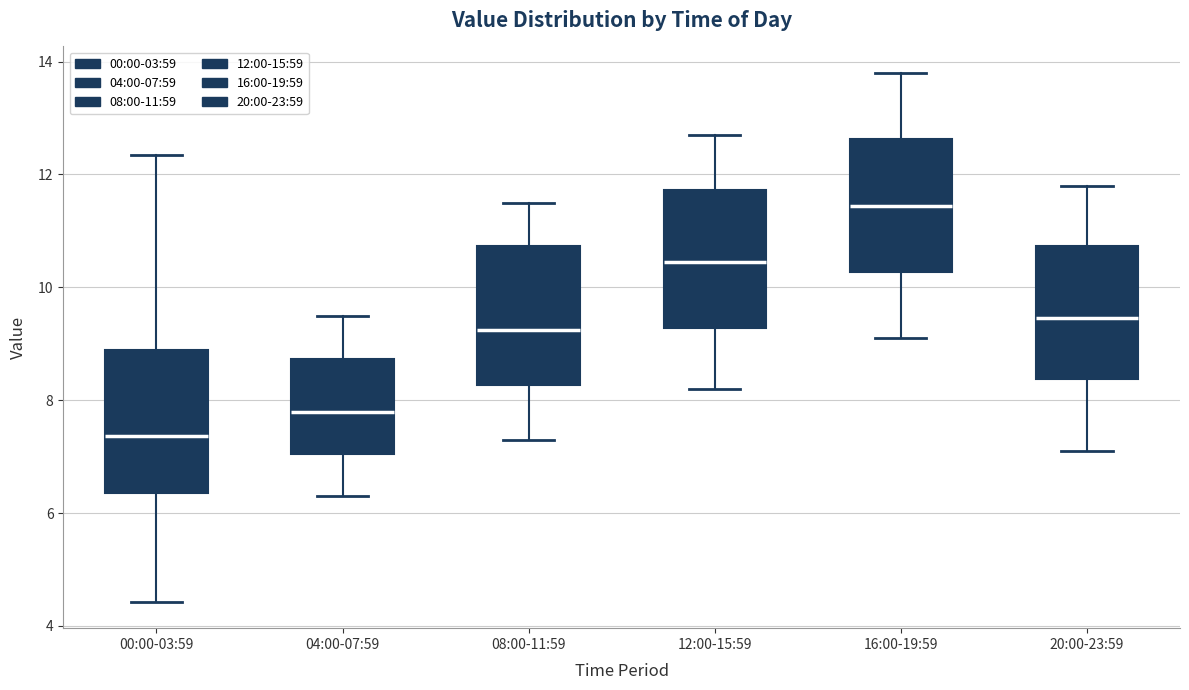

Reading left to right, read every box against the y-axis: the position of its median line, the range the box covers, and the ends of its whiskers. The values are not printed on the chart, so give them approximately, as read against the axis.

00:00-03:59: median 7.4, box 6.4 to 8.8, whiskers 4.4 to 12.4
04:00-07:59: median 7.8, box 7.0 to 8.8, whiskers 6.4 to 9.6
08:00-11:59: median 9.2, box 8.2 to 10.8, whiskers 7.4 to 11.6
12:00-15:59: median 10.4, box 9.2 to 11.8, whiskers 8.2 to 12.8
16:00-19:59: median 11.4, box 10.2 to 12.6, whiskers 9.2 to 13.8
20:00-23:59: median 9.4, box 8.4 to 10.8, whiskers 7.2 to 11.8